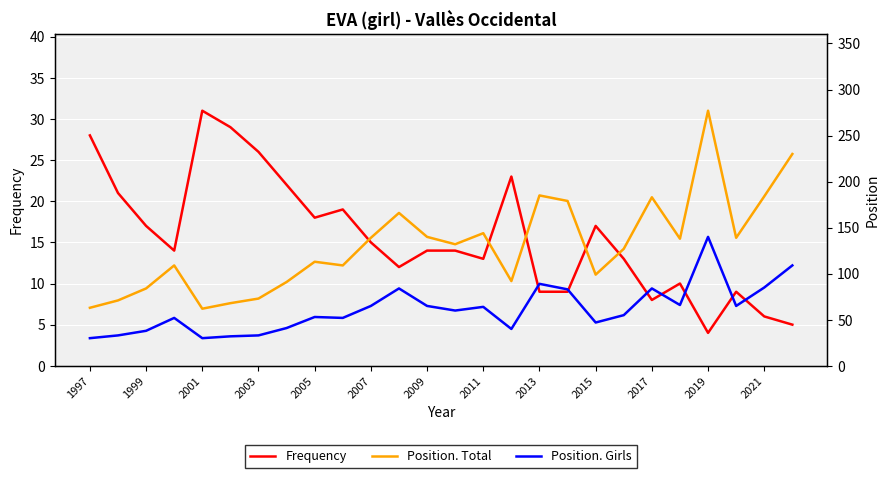

True or false: Position. Girls has more than 0 interior local peaks.

True